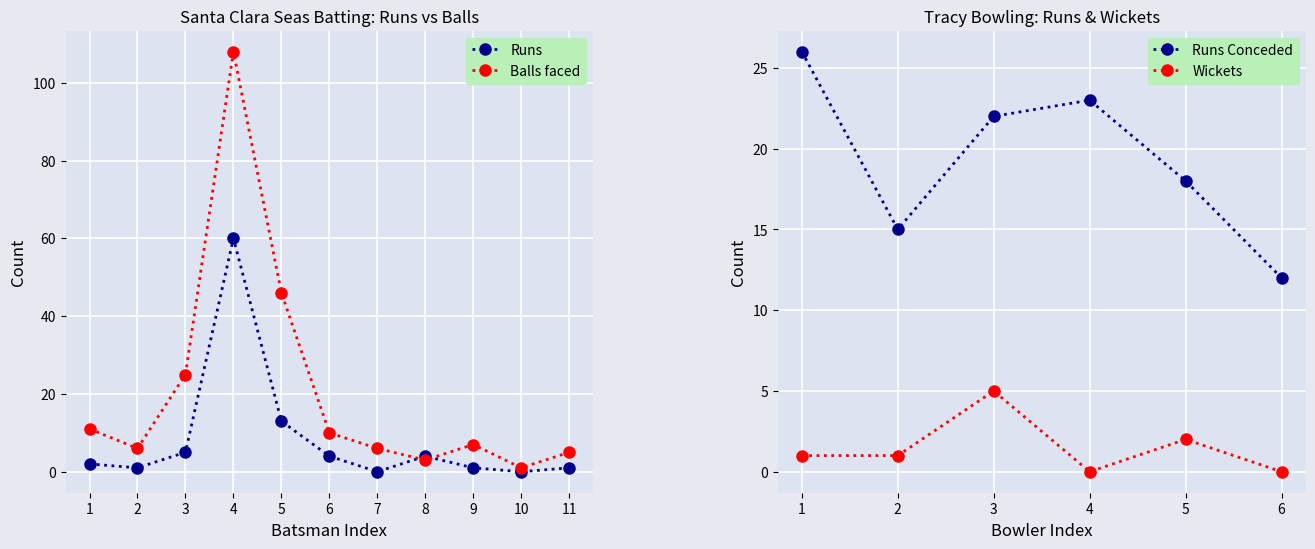

True or false: Balls has more than 0 interior local peaks.

True